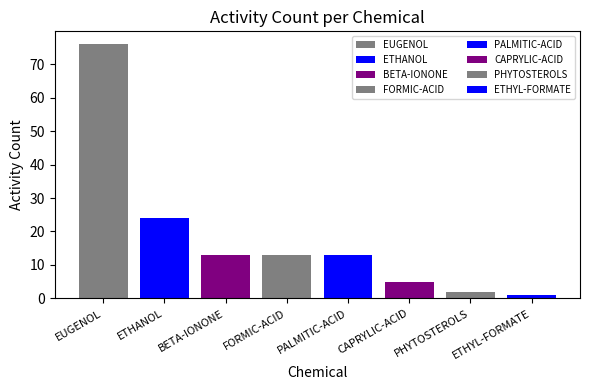

Which category has the highest value across all series?

EUGENOL